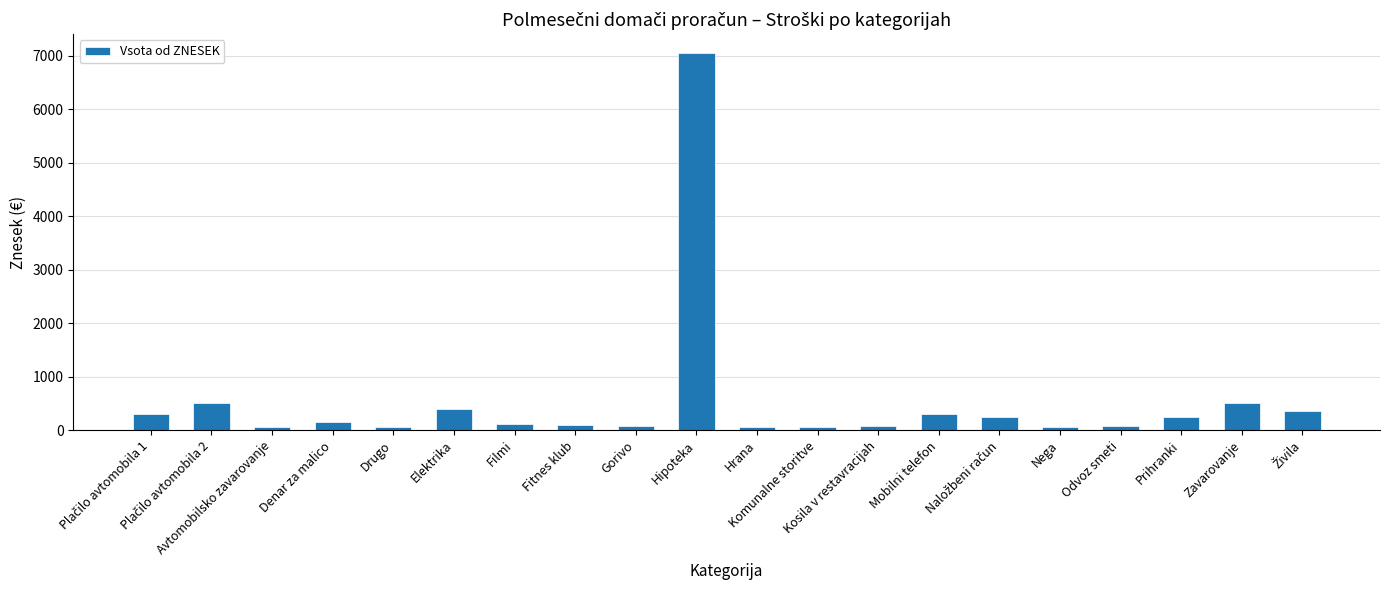

What is the maximum value shown in the chart?

7050